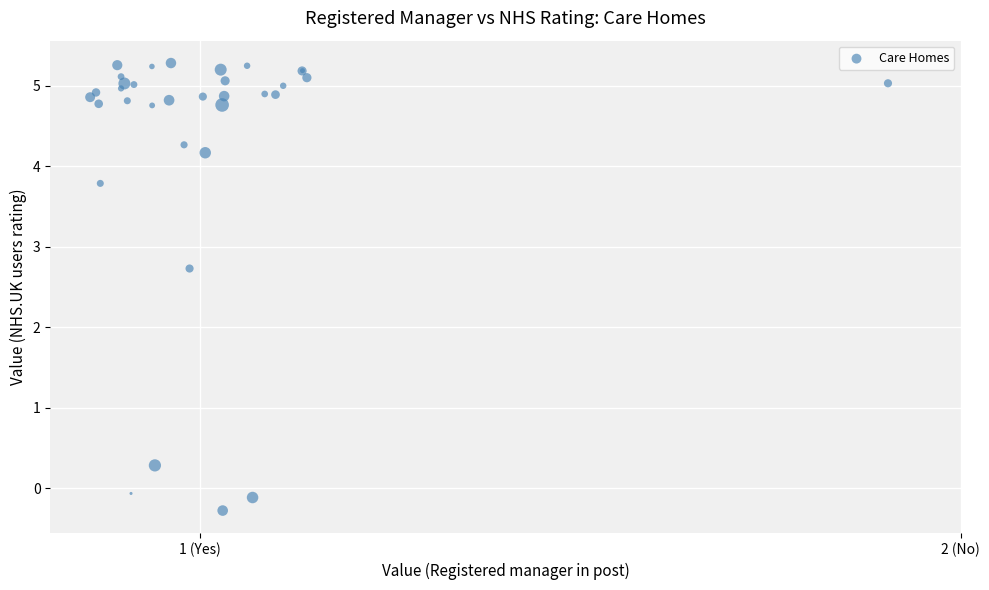

What Y value in the scatter plot is closest to 2?

2.7